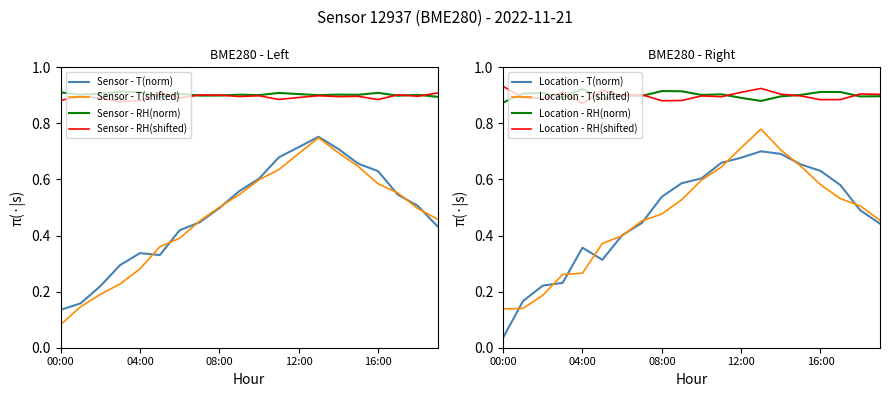

Is it true that the value at 09:00 is 0.1?

False